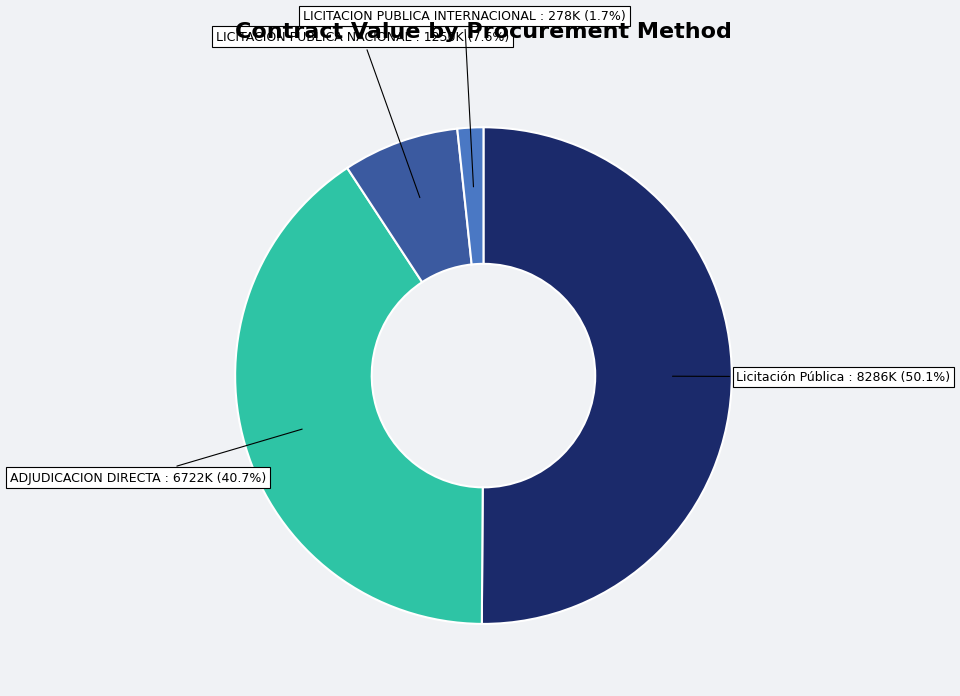

Do LICITACION PUBLICA INTERNACIONAL and Licitación Pública together represent more than half of the pie?

Yes